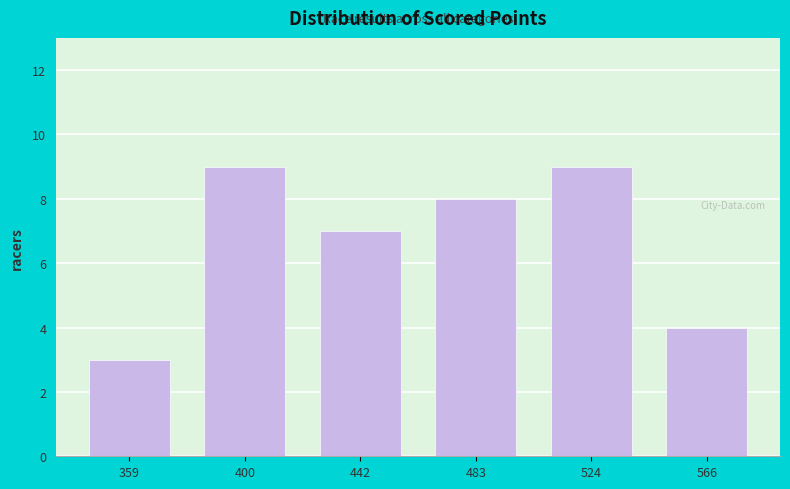

Reading right to left, what are all the values shown in this chart?

566=4	524=9	483=8	442=7	400=9	359=3